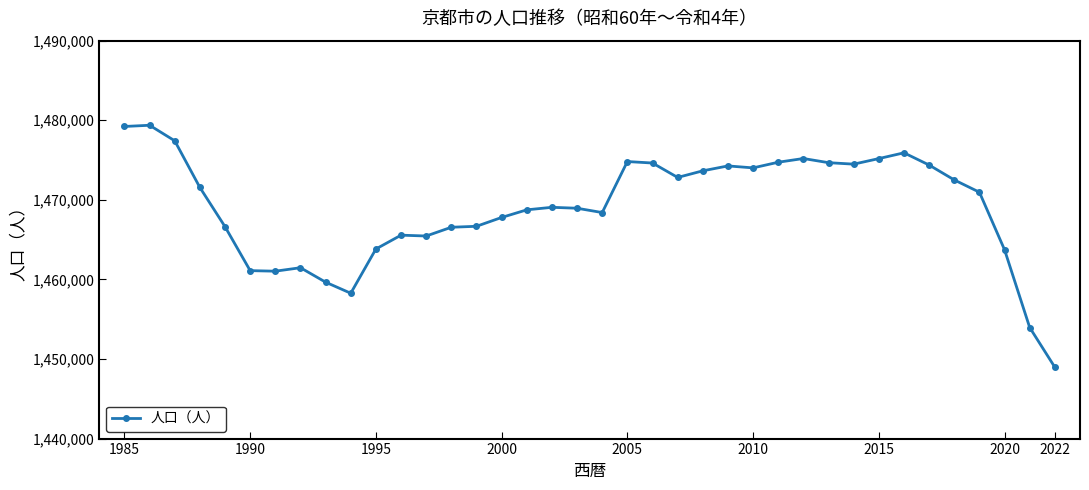

What is the value of the 29th point from the left?

1474669